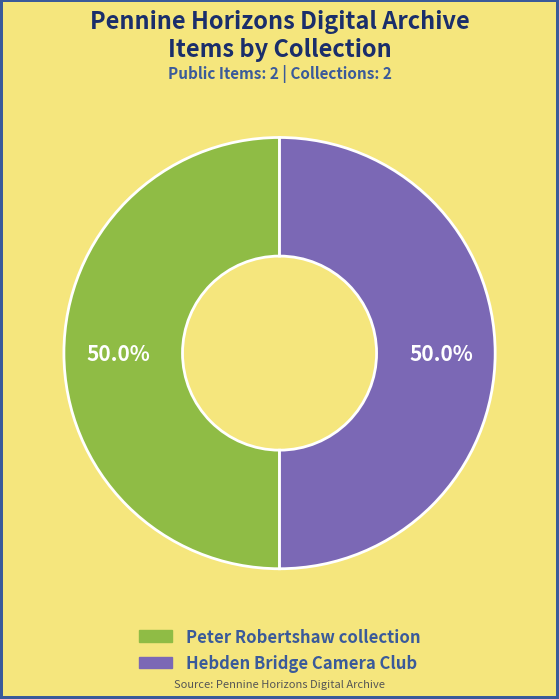

How many segments does this pie chart have?

2